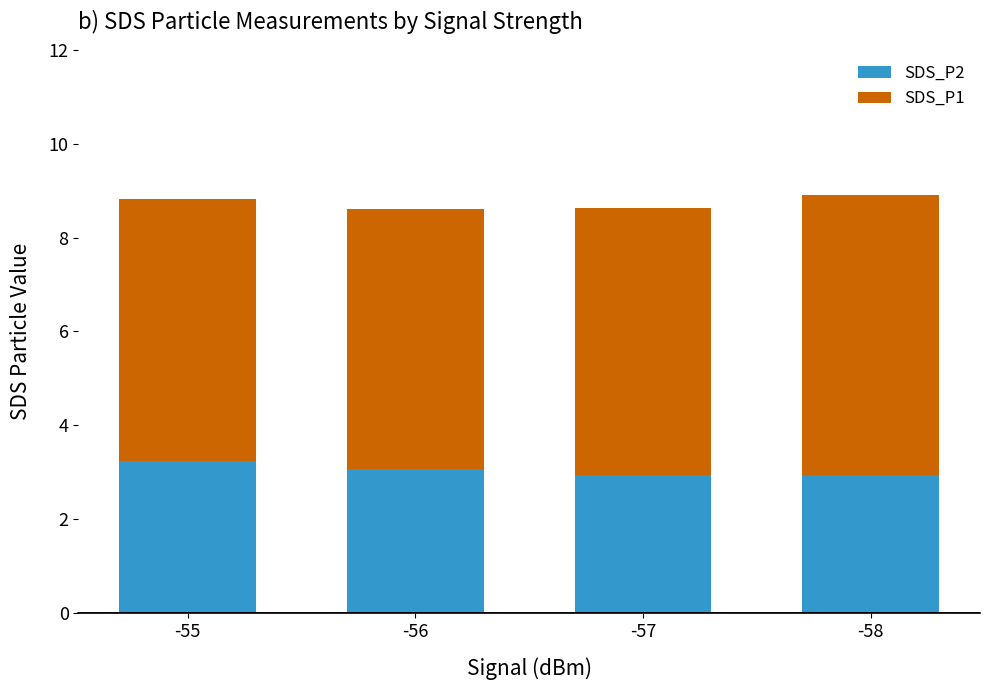

Reading left to right, transcribe the values for SDS_P2.

3.2	3.1	2.9	2.9